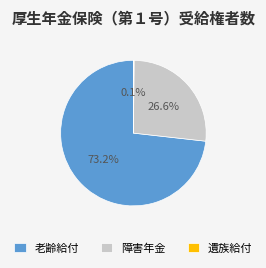

What portion of the pie excludes 障害年金?

73.4%